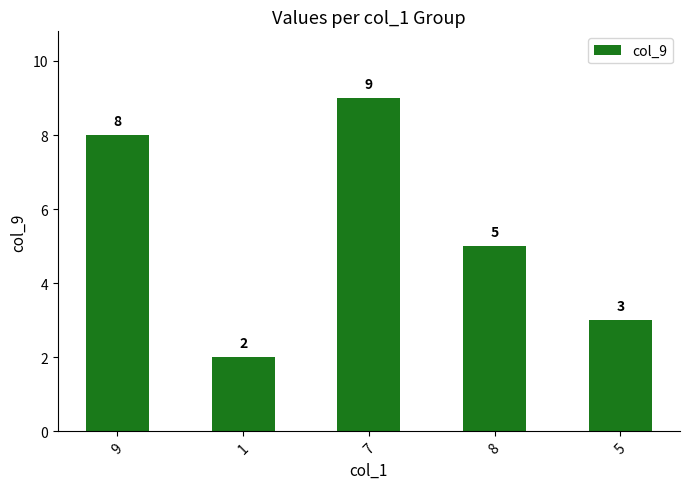

Reading left to right, transcribe all the data shown in this chart.

8	2	9	5	3